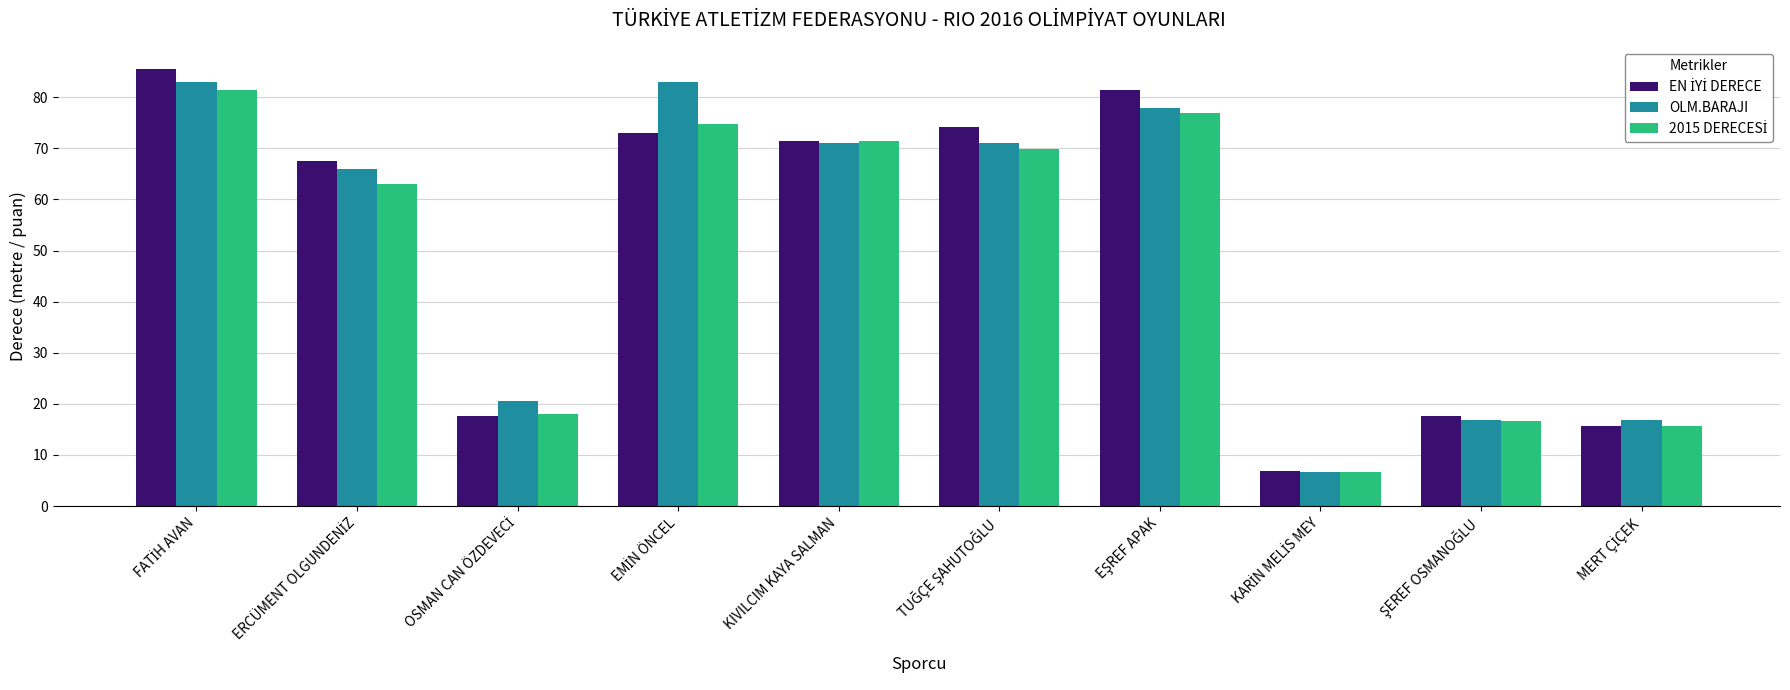

What is the smallest value displayed?

6.7